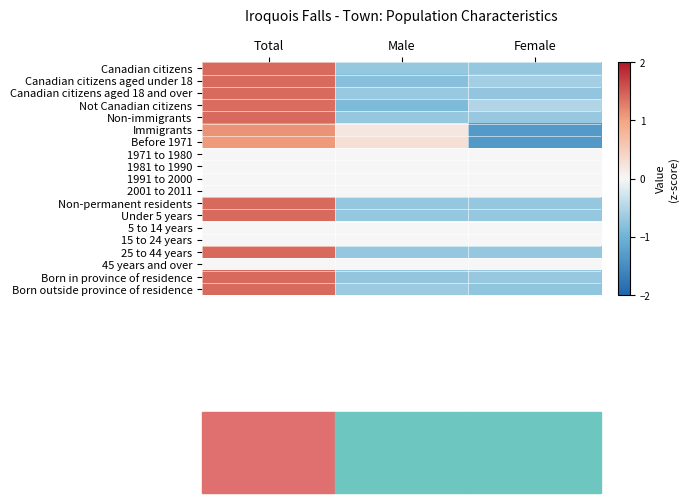

What is the smallest value displayed?

-1.3